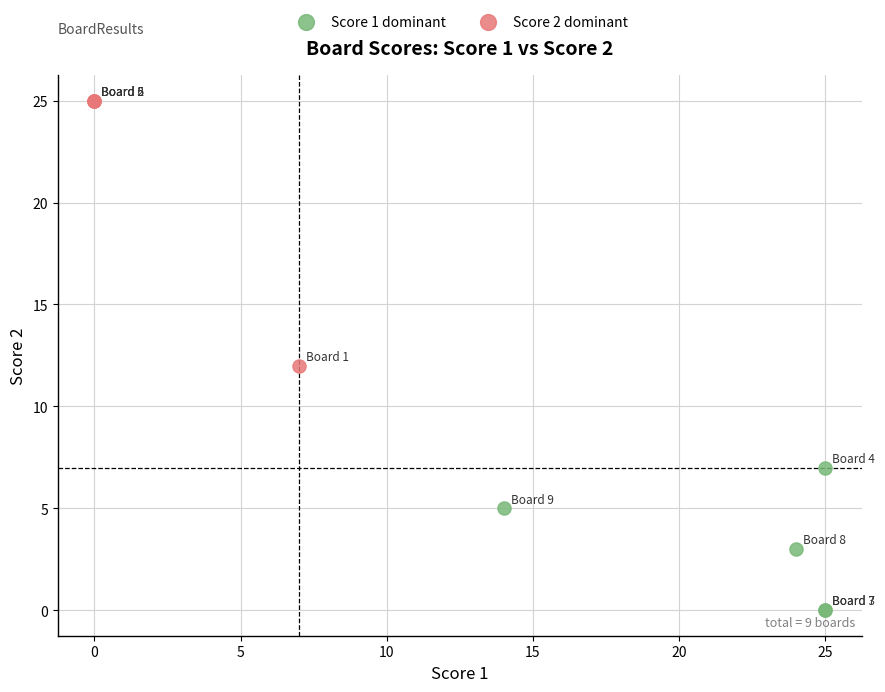

Which series reaches the minimum Y coordinate?

Score 1 dominant